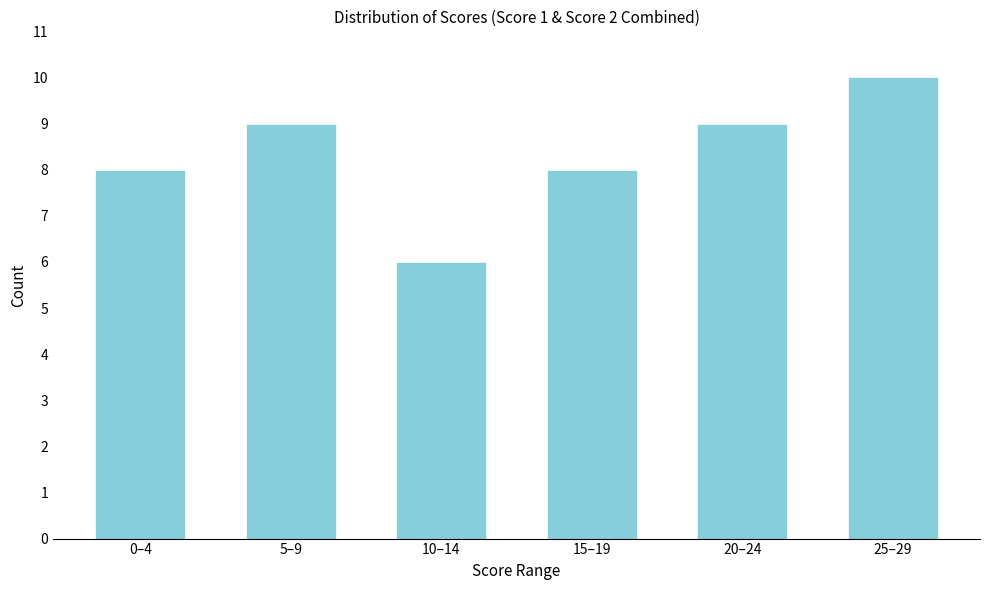

Reading right to left, transcribe all the data shown in this chart.

10	9	8	6	9	8